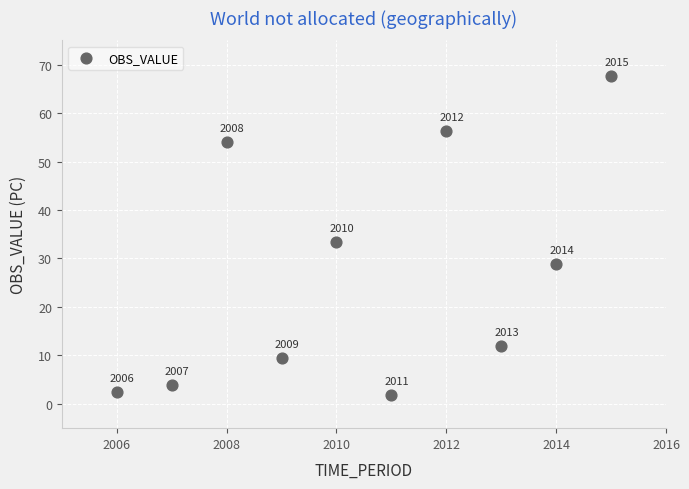

What is the range of X values (max minus min)?

9.0